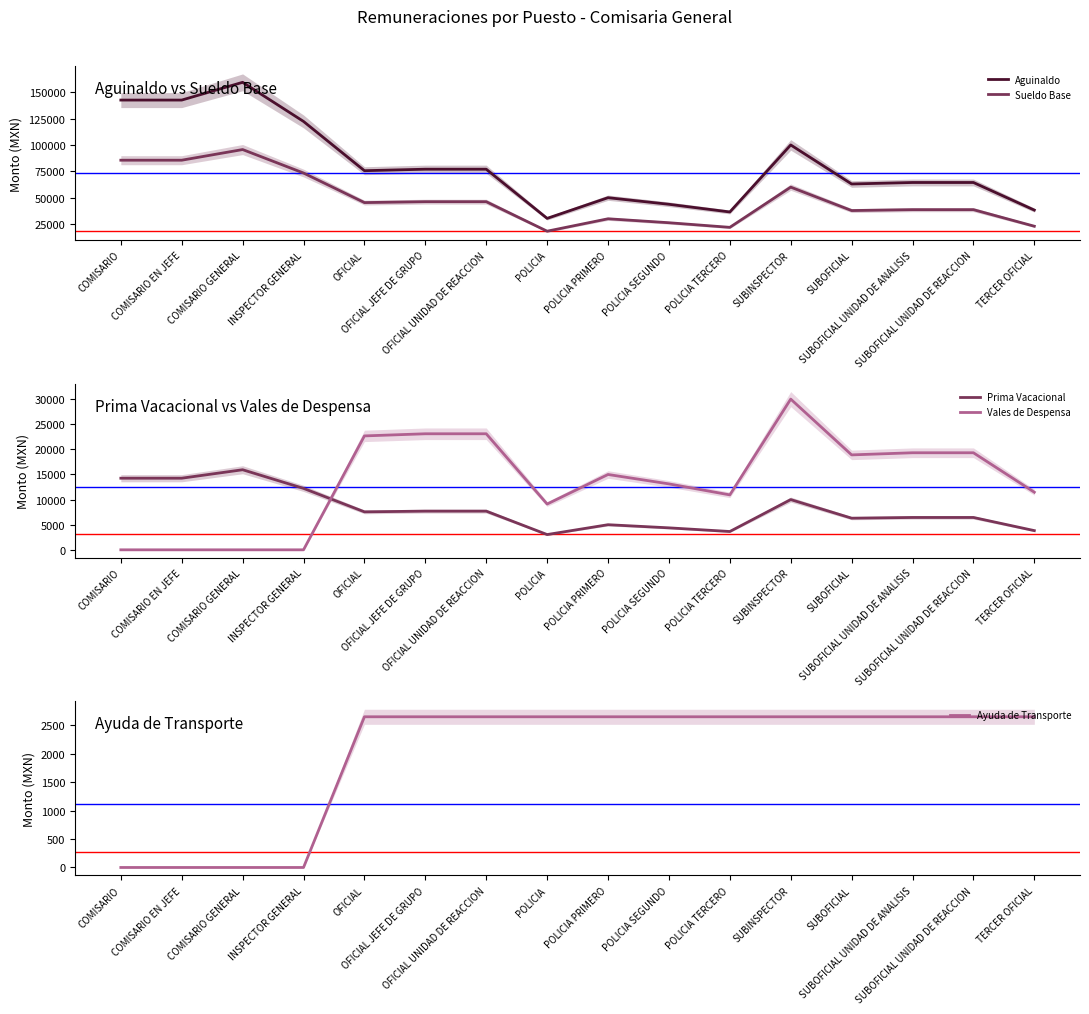

Which series has the largest total across all categories?

Aguinaldo